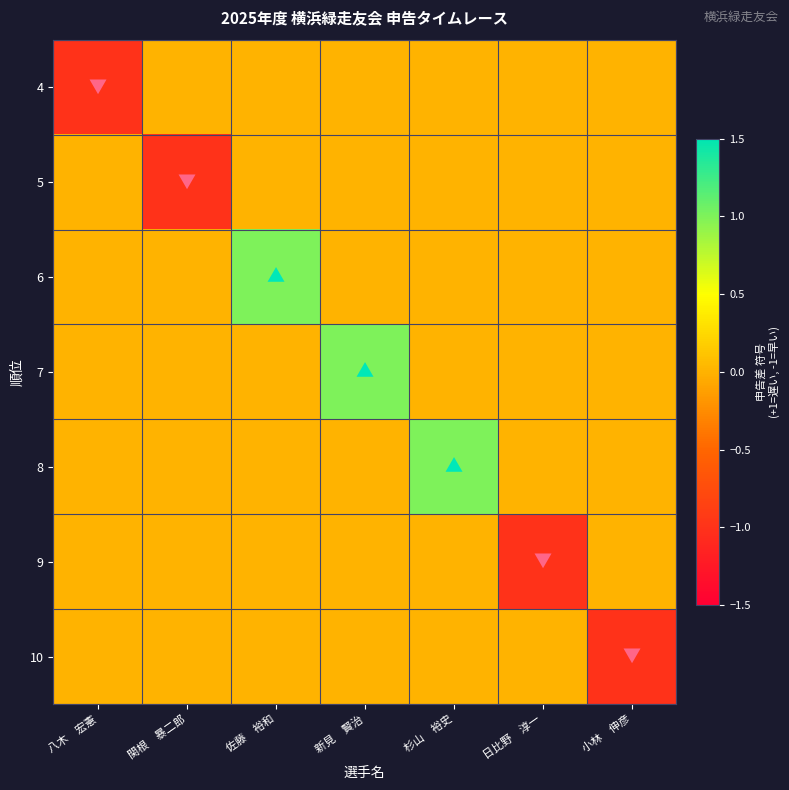

Reading left to right, list all the values displayed in this chart.

4: 八木　宏憲=-1	関根　暴二郎=0	佐藤　裕和=0	新見　賢治=0	杉山　裕史=0	日比野　淳一=0	小林　伸彦=0
5: 八木　宏憲=0	関根　暴二郎=-1	佐藤　裕和=0	新見　賢治=0	杉山　裕史=0	日比野　淳一=0	小林　伸彦=0
6: 八木　宏憲=0	関根　暴二郎=0	佐藤　裕和=1	新見　賢治=0	杉山　裕史=0	日比野　淳一=0	小林　伸彦=0
7: 八木　宏憲=0	関根　暴二郎=0	佐藤　裕和=0	新見　賢治=1	杉山　裕史=0	日比野　淳一=0	小林　伸彦=0
8: 八木　宏憲=0	関根　暴二郎=0	佐藤　裕和=0	新見　賢治=0	杉山　裕史=1	日比野　淳一=0	小林　伸彦=0
9: 八木　宏憲=0	関根　暴二郎=0	佐藤　裕和=0	新見　賢治=0	杉山　裕史=0	日比野　淳一=-1	小林　伸彦=0
10: 八木　宏憲=0	関根　暴二郎=0	佐藤　裕和=0	新見　賢治=0	杉山　裕史=0	日比野　淳一=0	小林　伸彦=-1